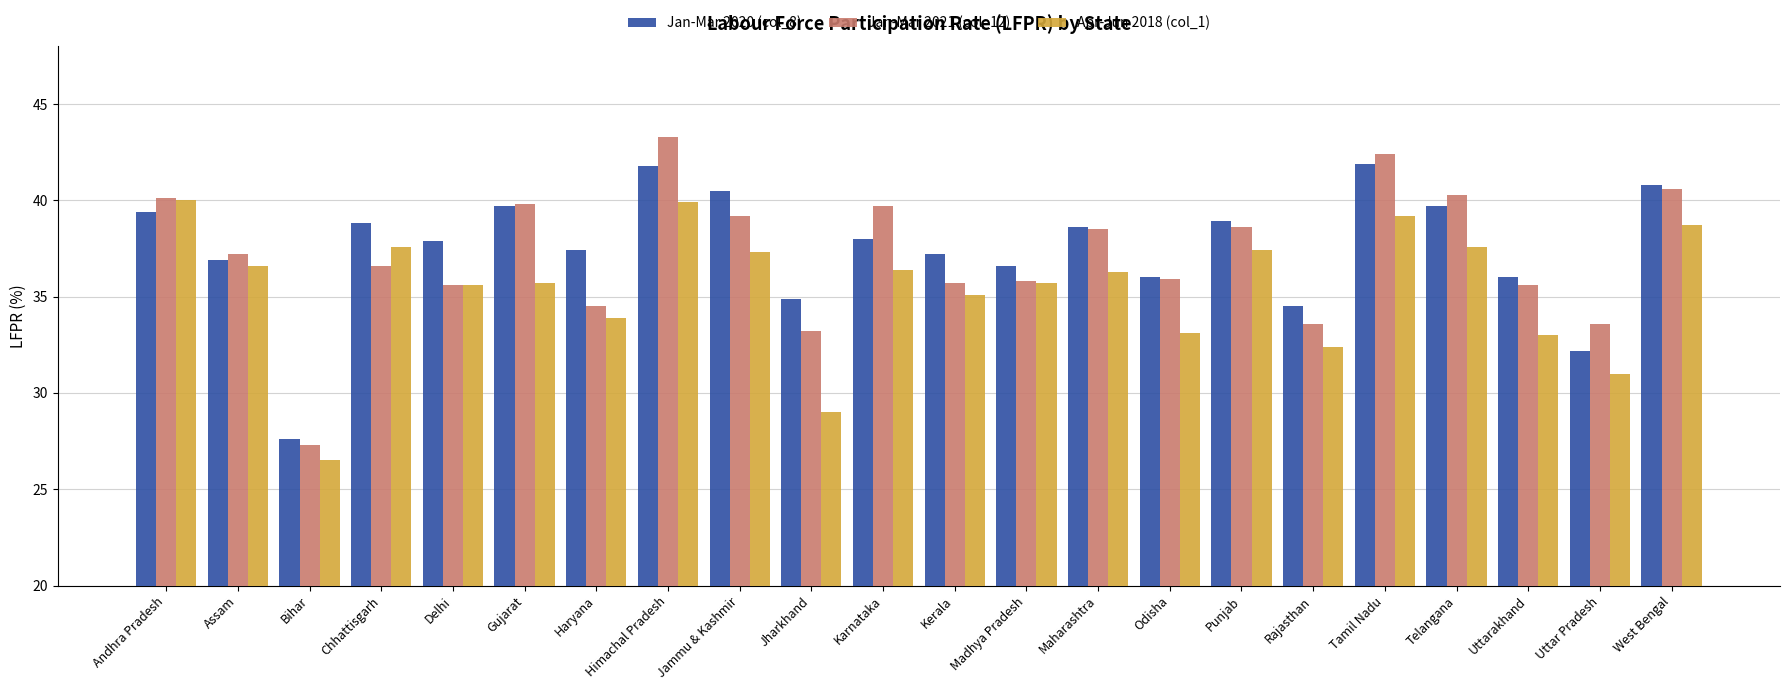

How many distinct data groups are displayed?

3